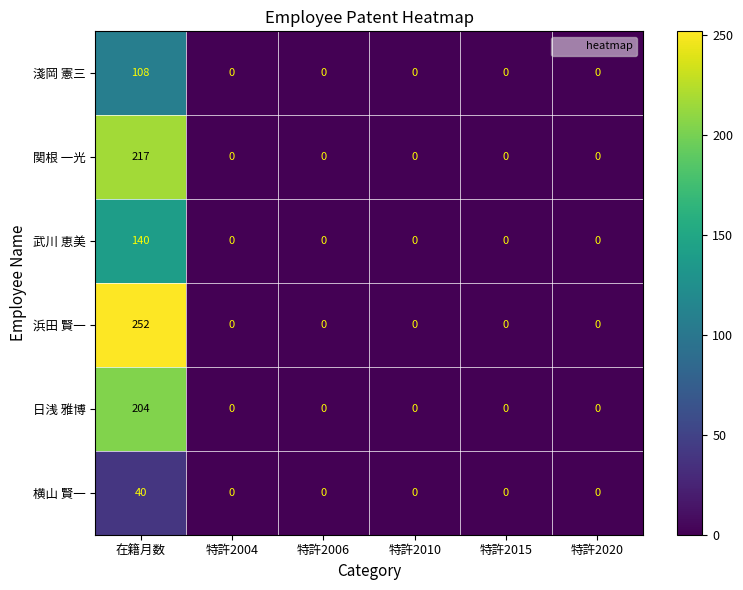

Rank the series by their maximum value, from lowest to highest.

横山 賢一, 淺岡 憲三, 武川 恵美, 日浅 雅博, 関根 一光, 浜田 賢一